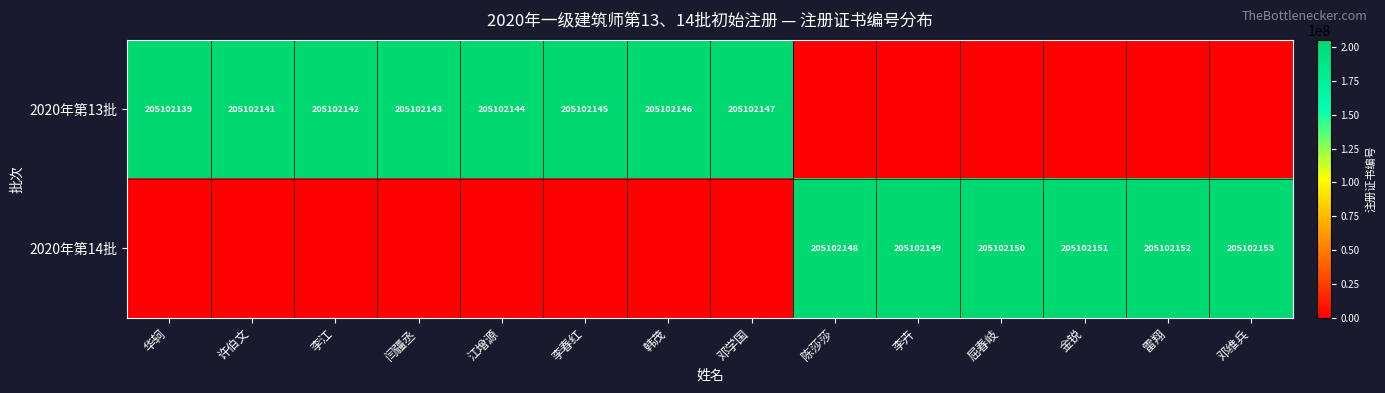

Is it true that 2020年第13批 equals 205102143 at 闫疆丞?

True